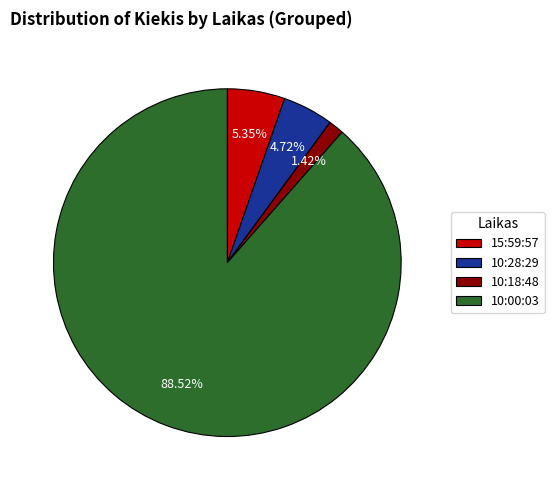

What is the smallest slice in the pie chart?

10:18:48